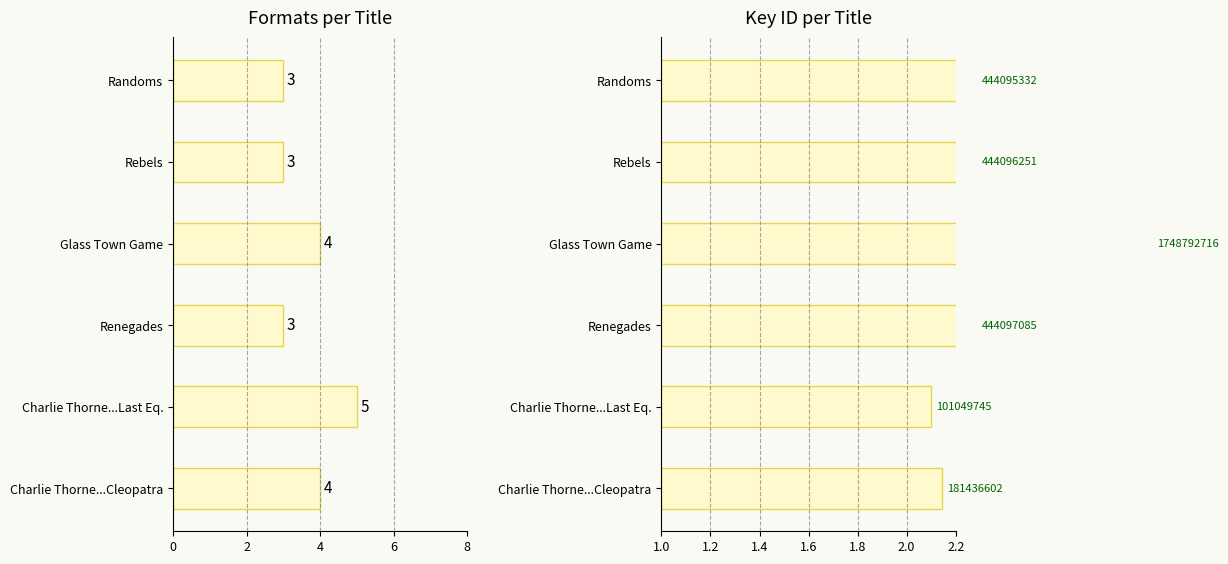

What is the greatest value displayed?

5.0